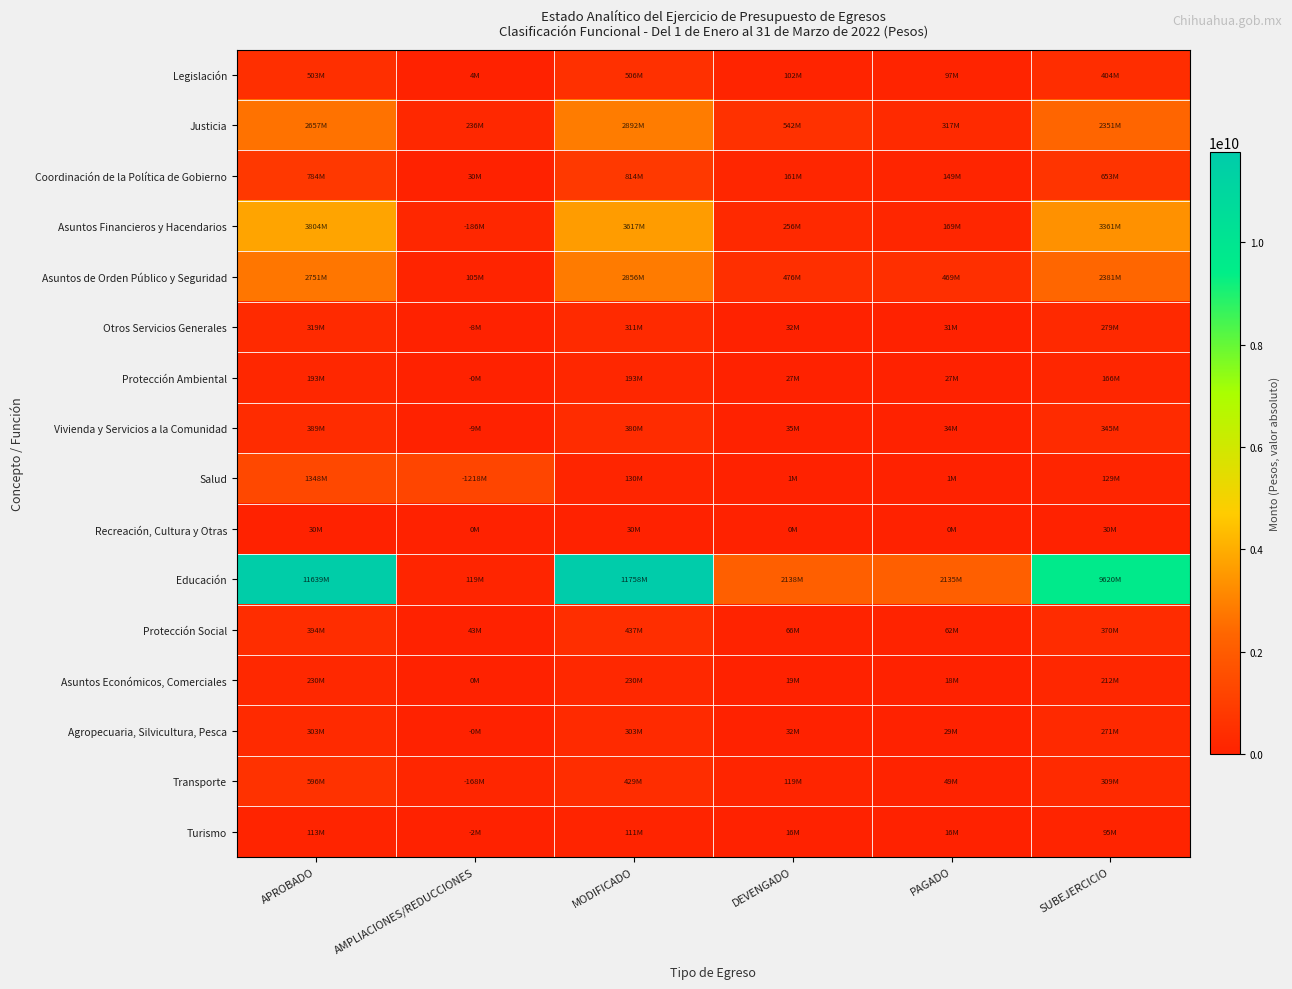

Between SUBEJERCICIO and PAGADO, which is larger?

SUBEJERCICIO